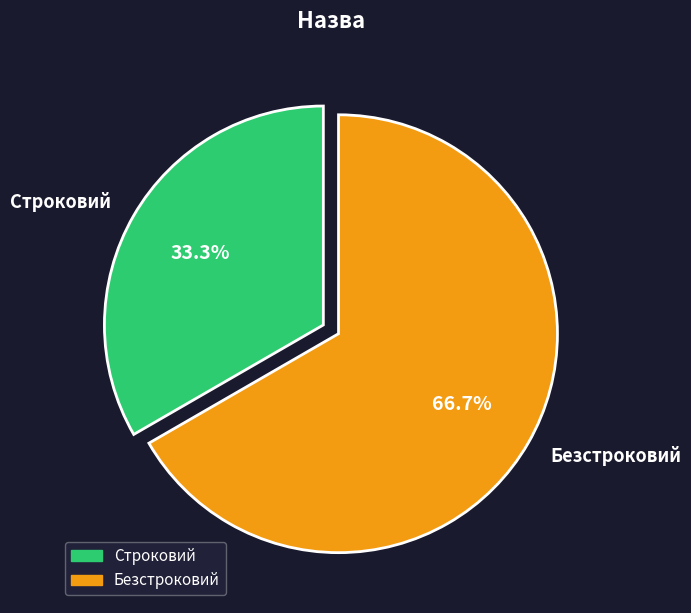

Which slice represents more than half of the pie?

Безстроковий